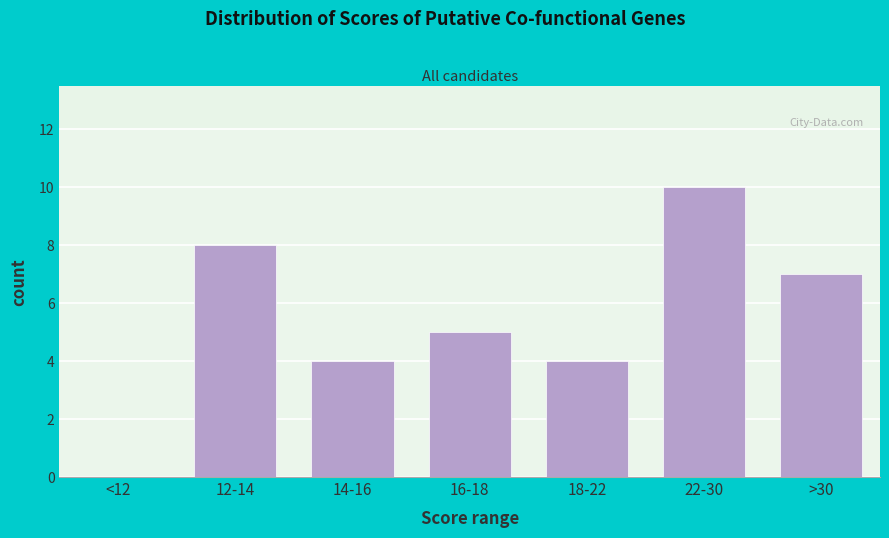

Reading right to left, list all the values displayed in this chart.

>30=7	22-30=10	18-22=4	16-18=5	14-16=4	12-14=8	<12=0